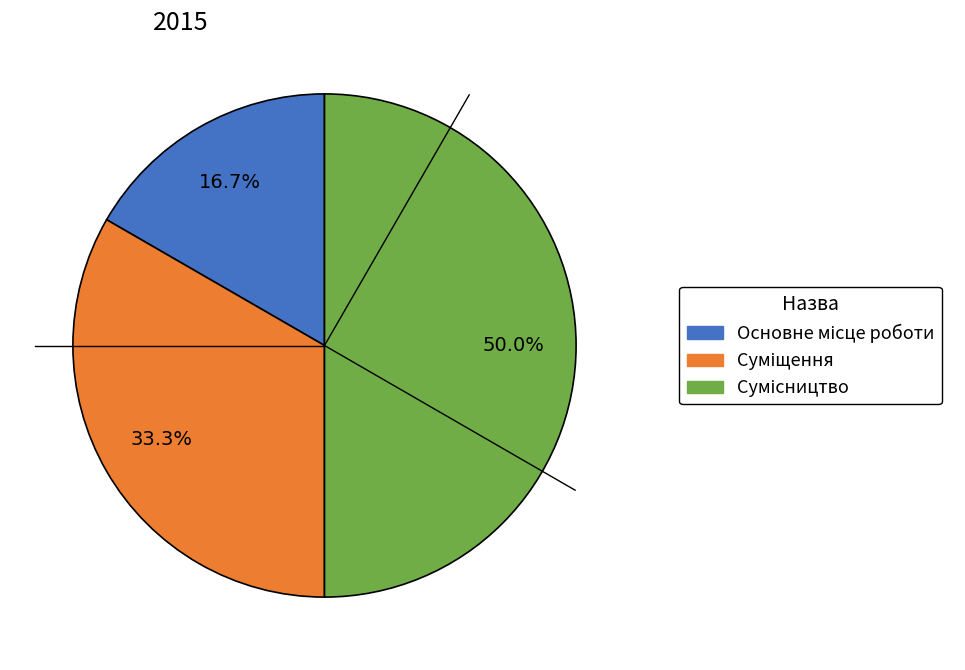

To the nearest percent, what is the difference between the Основне місце роботи and Суміщення slice percentages?

17%